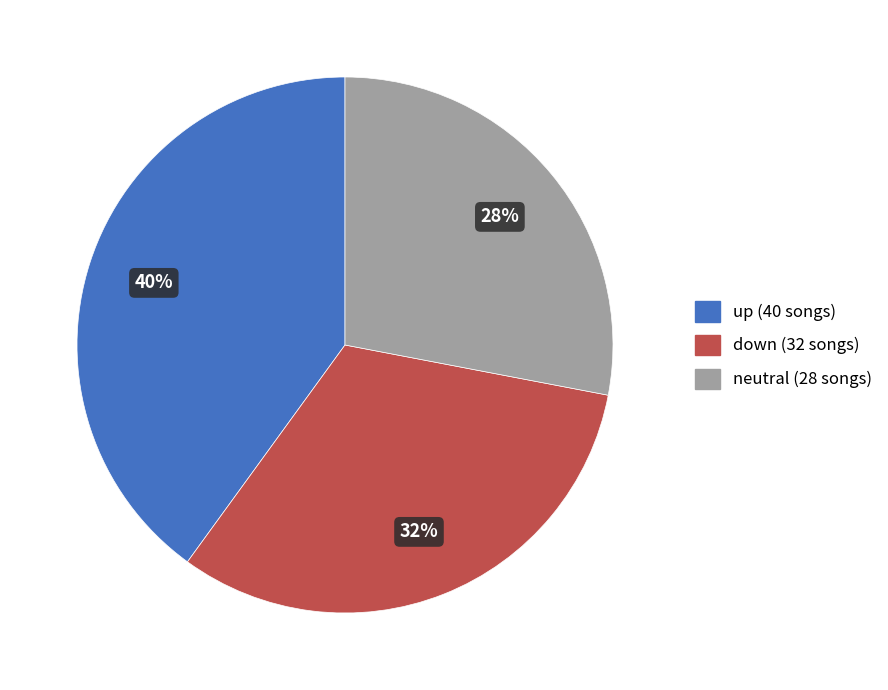

To the nearest percent, what is the difference between the largest and smallest slice percentages?

12%